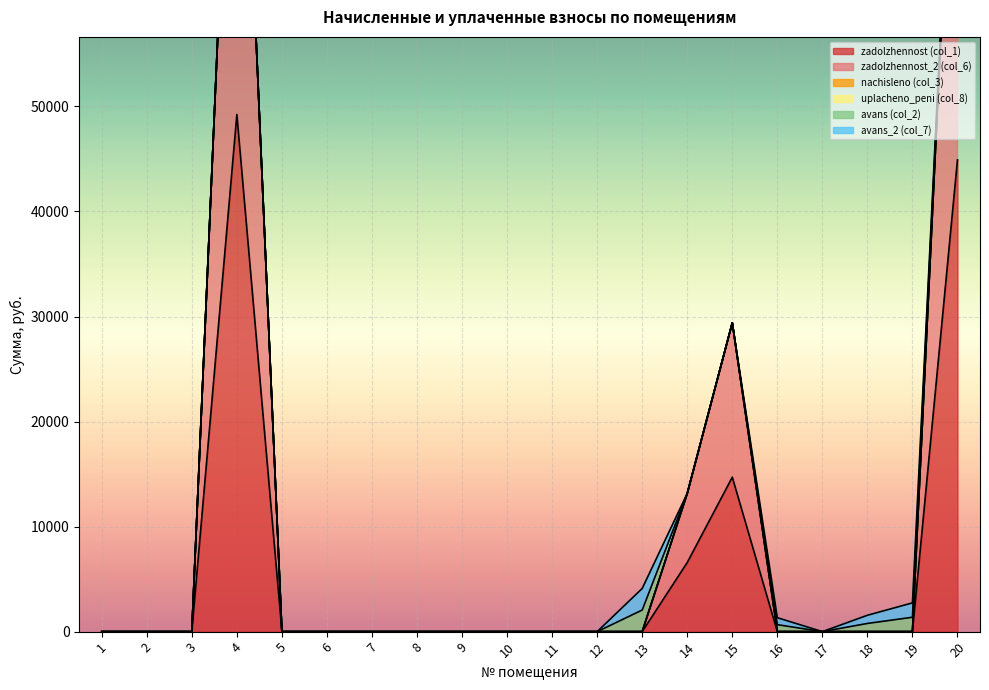

Where is avans_2 (col_7) nearest to the value 1027?

18